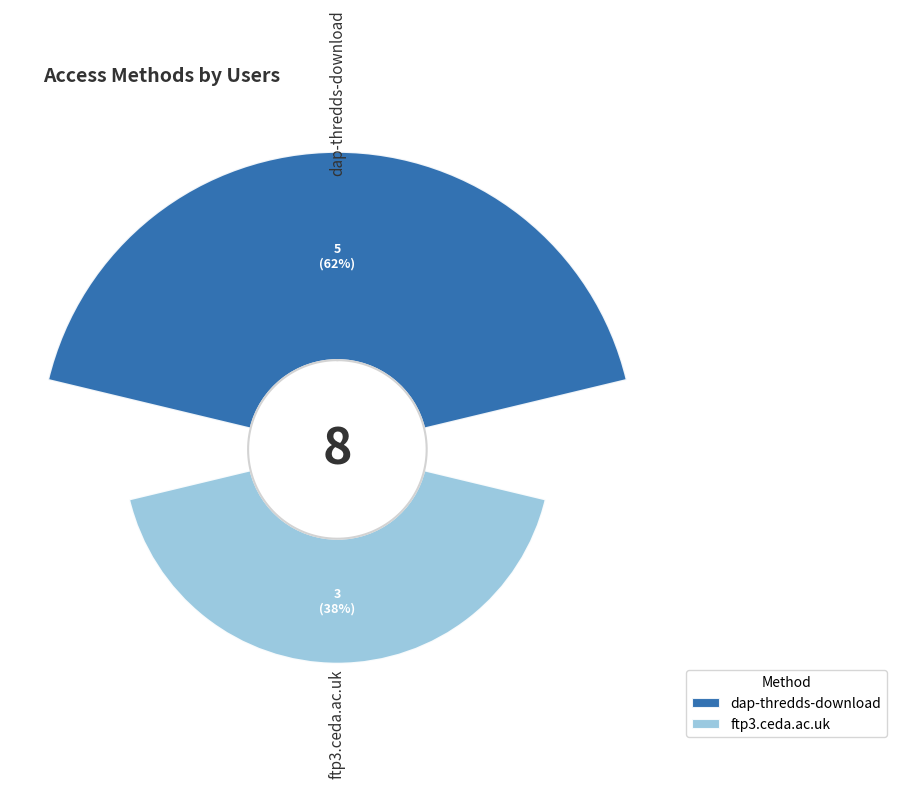

Between dap-thredds-download and ftp3.ceda.ac.uk, which is larger?

dap-thredds-download